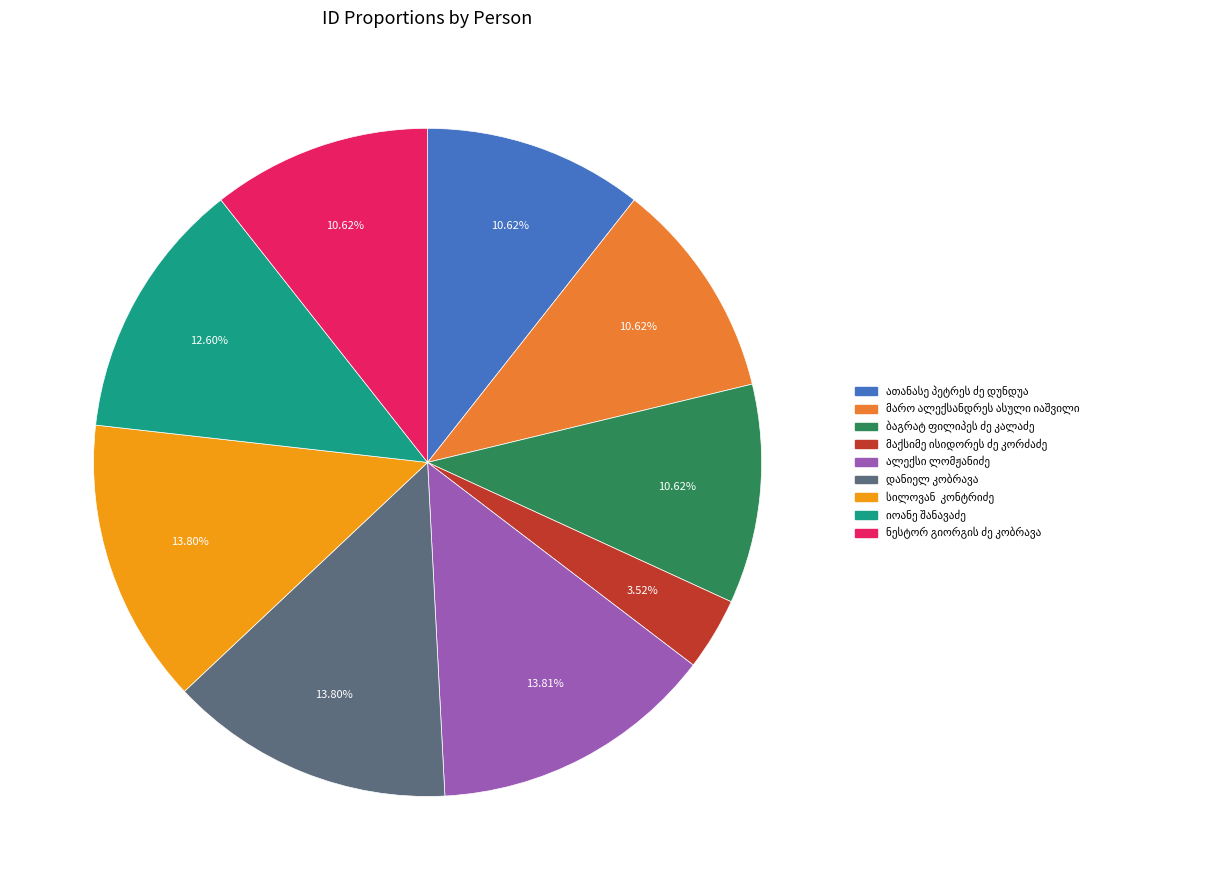

Is there a majority slice in this chart?

No